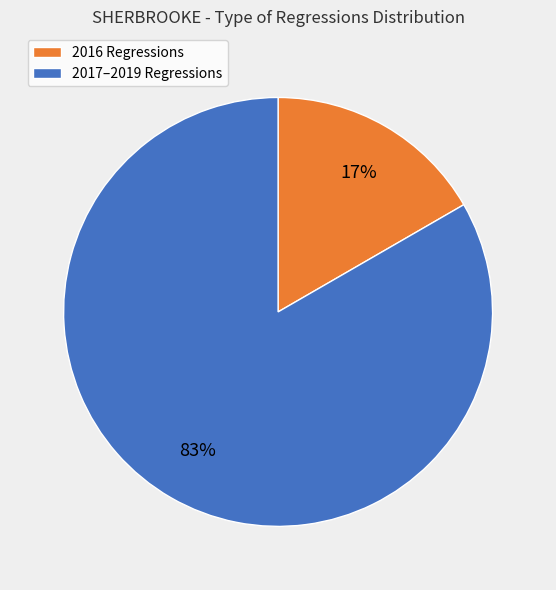

To the nearest percent, what is the average slice percentage?

50%